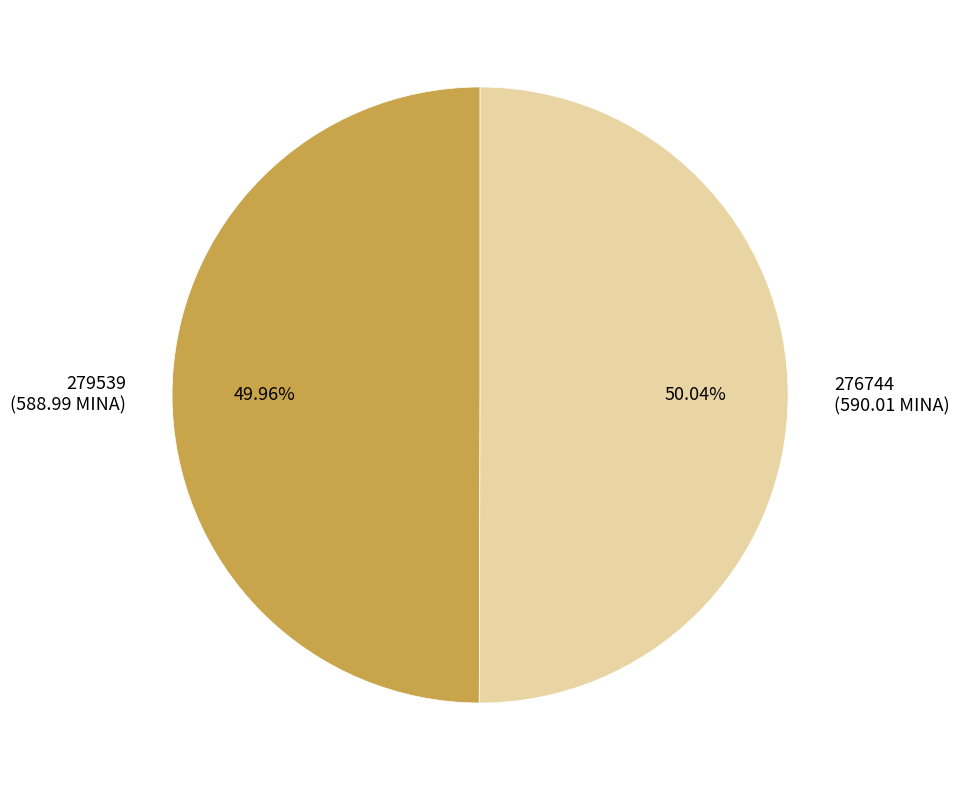

To the nearest percent, what portion does 276744 represent?

50%